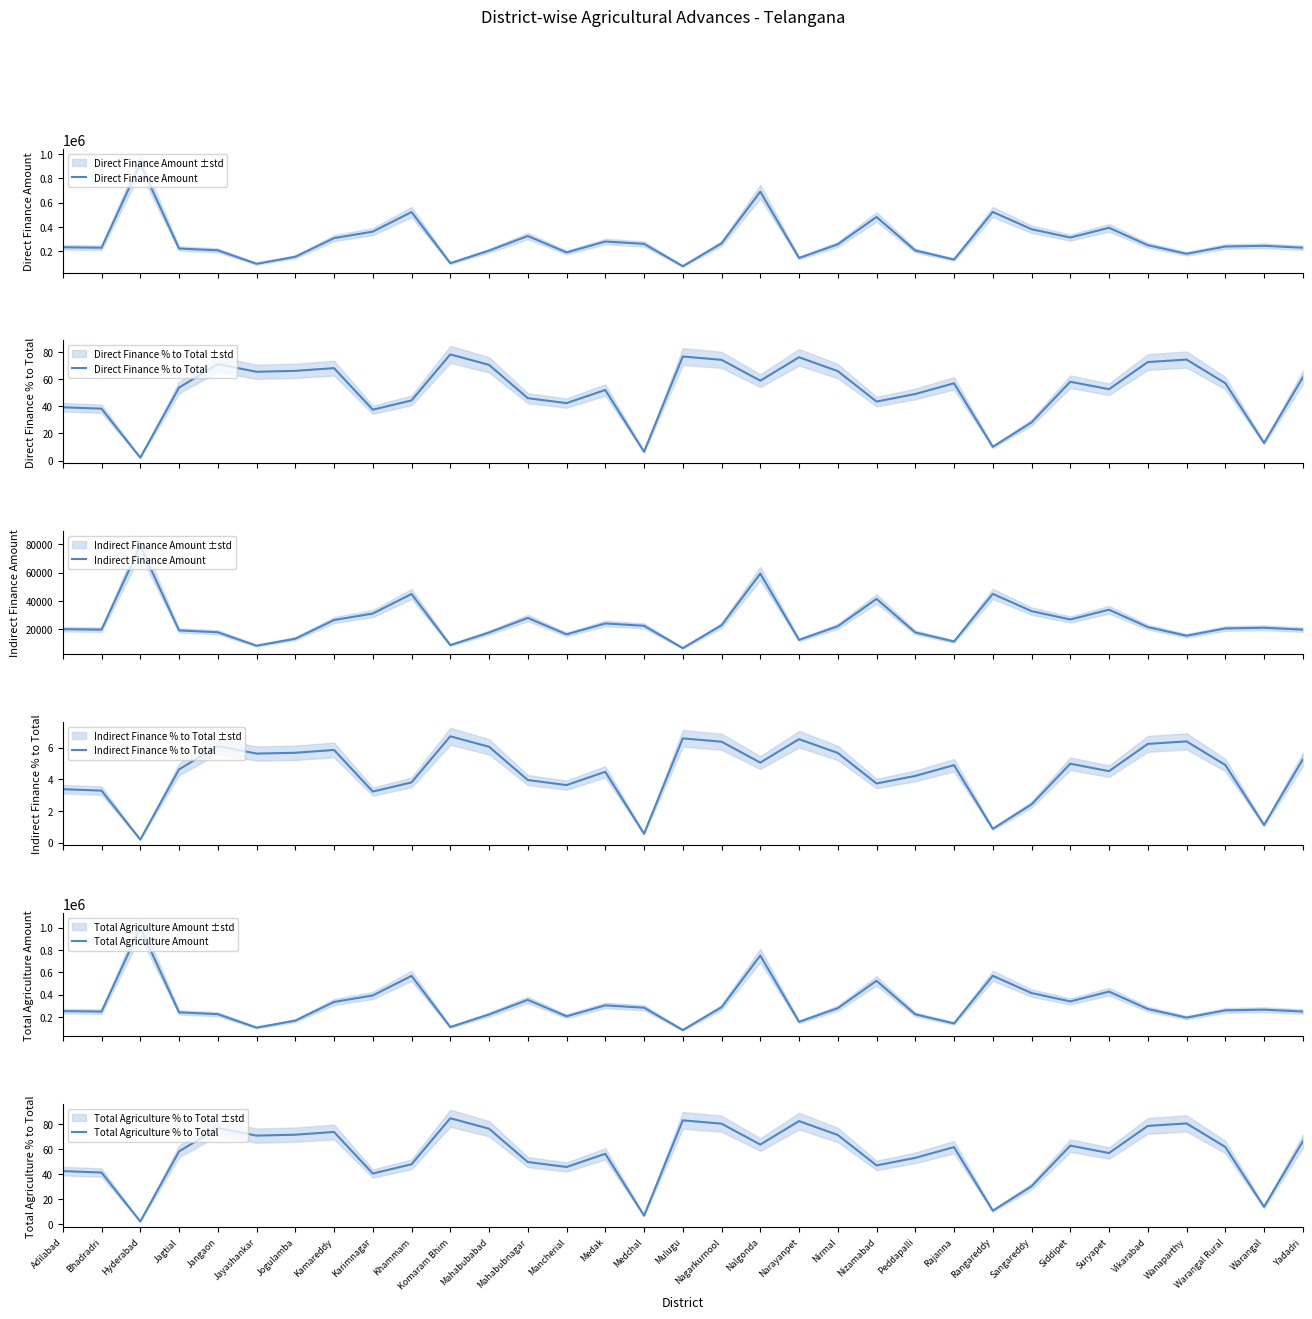

True or false: Indirect Finance Amount and Direct Finance Amount intersect in this chart.

False